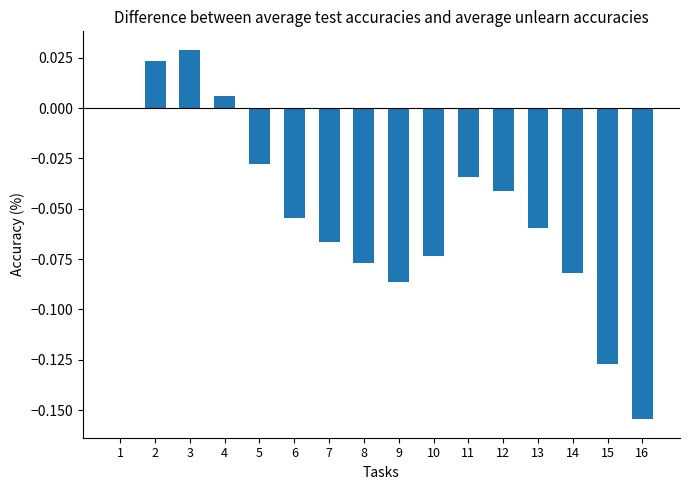

What is the sum of all values?

-0.8